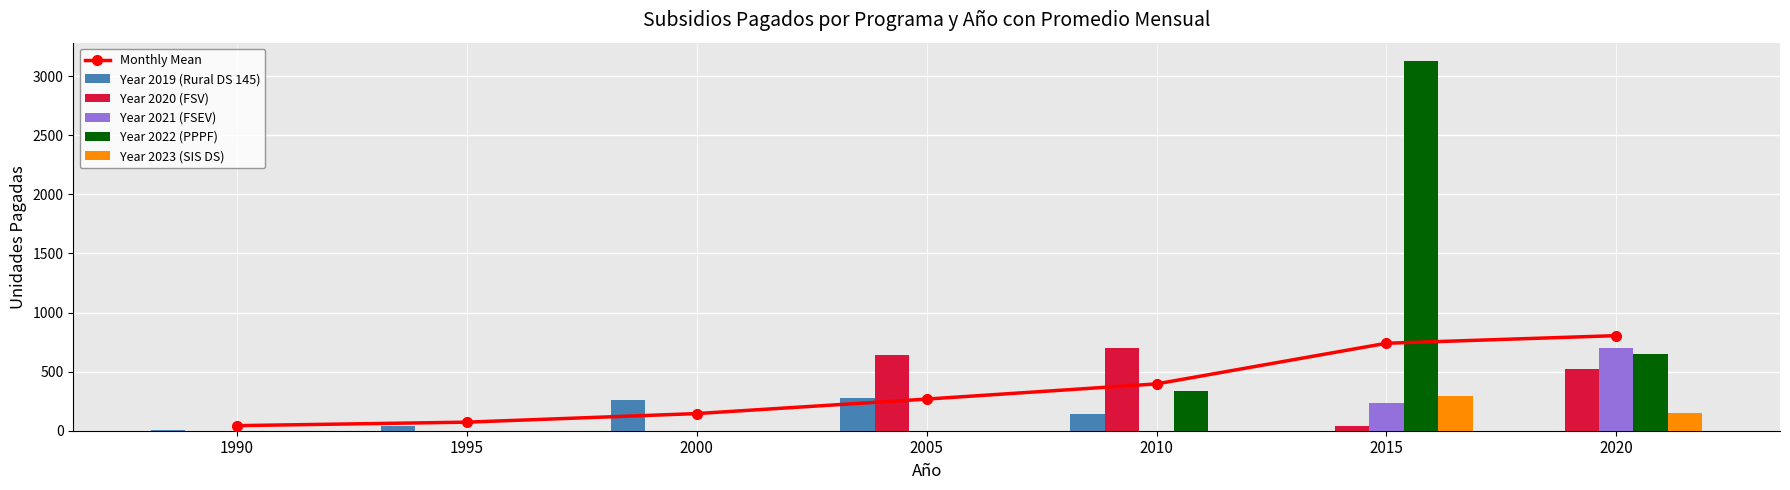

Reading right to left, transcribe all the data shown in this chart.

Monthly Mean: 804.8	740.2	396.2	267.8	145.1	72.5	43.0
Year 2019 (Rural DS 145): 0.0	0.0	143.0	276.0	256.0	36.0	3.0
Year 2020 (FSV): 522.0	41.0	698.0	637.0	0.0	0.0	0.0
Year 2021 (FSEV): 699.0	236.0	0.0	0.0	0.0	0.0	0.0
Year 2022 (PPPF): 652.0	3128.0	339.0	0.0	0.0	0.0	0.0
Year 2023 (SIS DS): 151.0	296.0	0.0	0.0	0.0	0.0	0.0